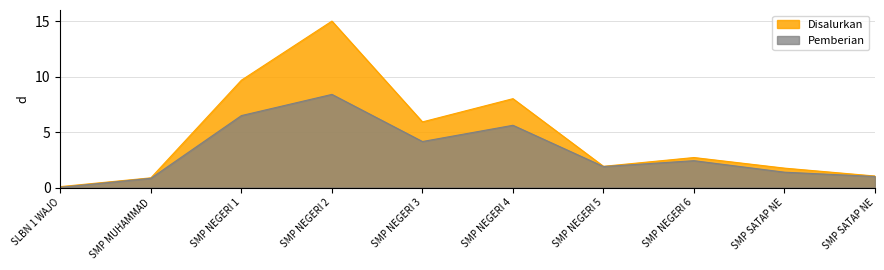

True or false: Pemberian and Disalurkan cross at least once.

False